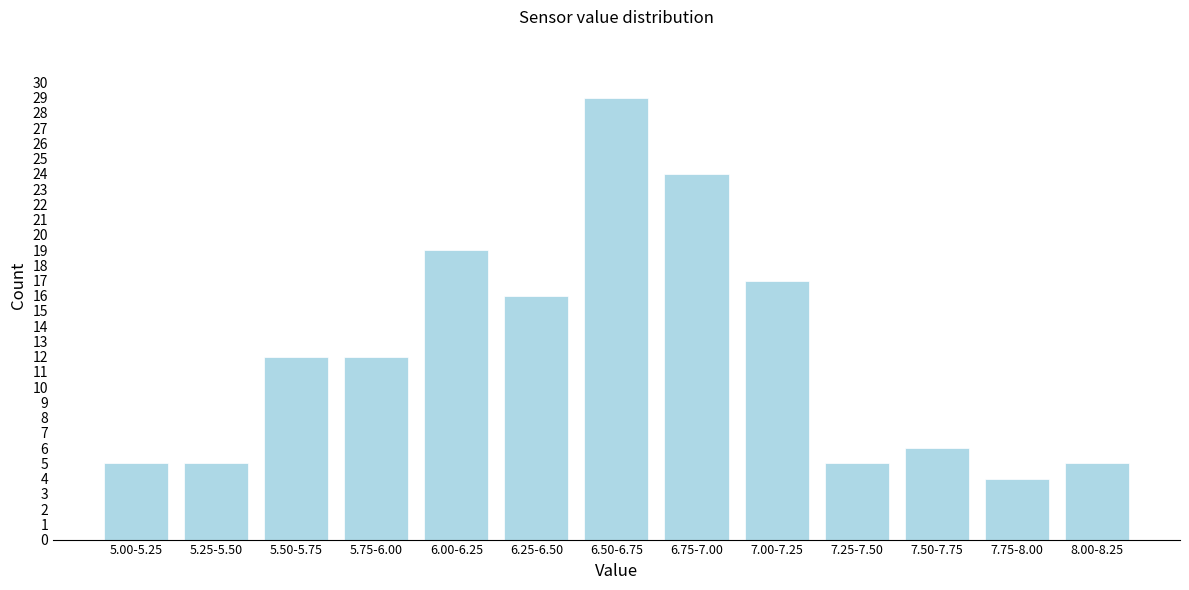

Reading left to right, extract all data points from this chart.

5.00-5.25=5	5.25-5.50=5	5.50-5.75=12	5.75-6.00=12	6.00-6.25=19	6.25-6.50=16	6.50-6.75=29	6.75-7.00=24	7.00-7.25=17	7.25-7.50=5	7.50-7.75=6	7.75-8.00=4	8.00-8.25=5